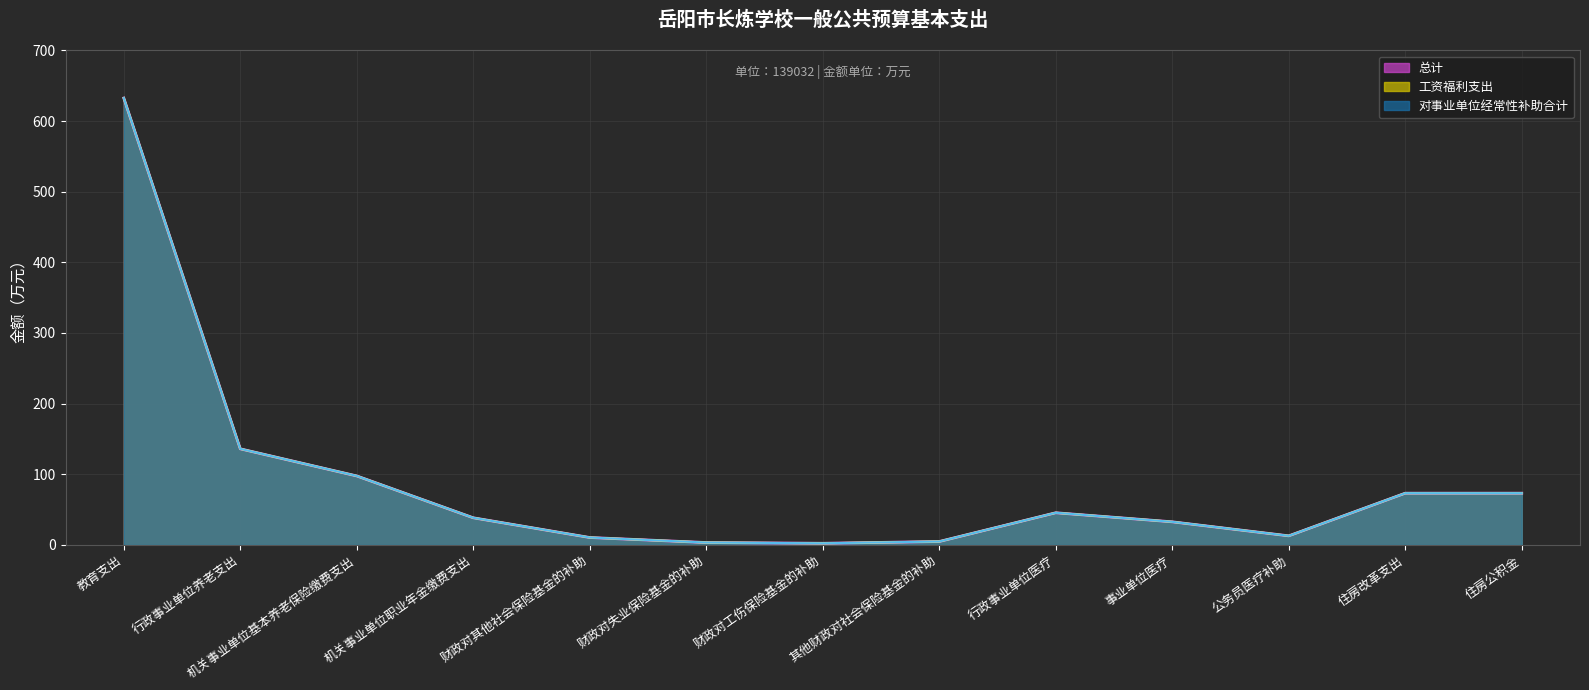

True or false: 对事业单位经常性补助合计 has a value of 6.5 at 财政对其他社会保险基金的补助.

False